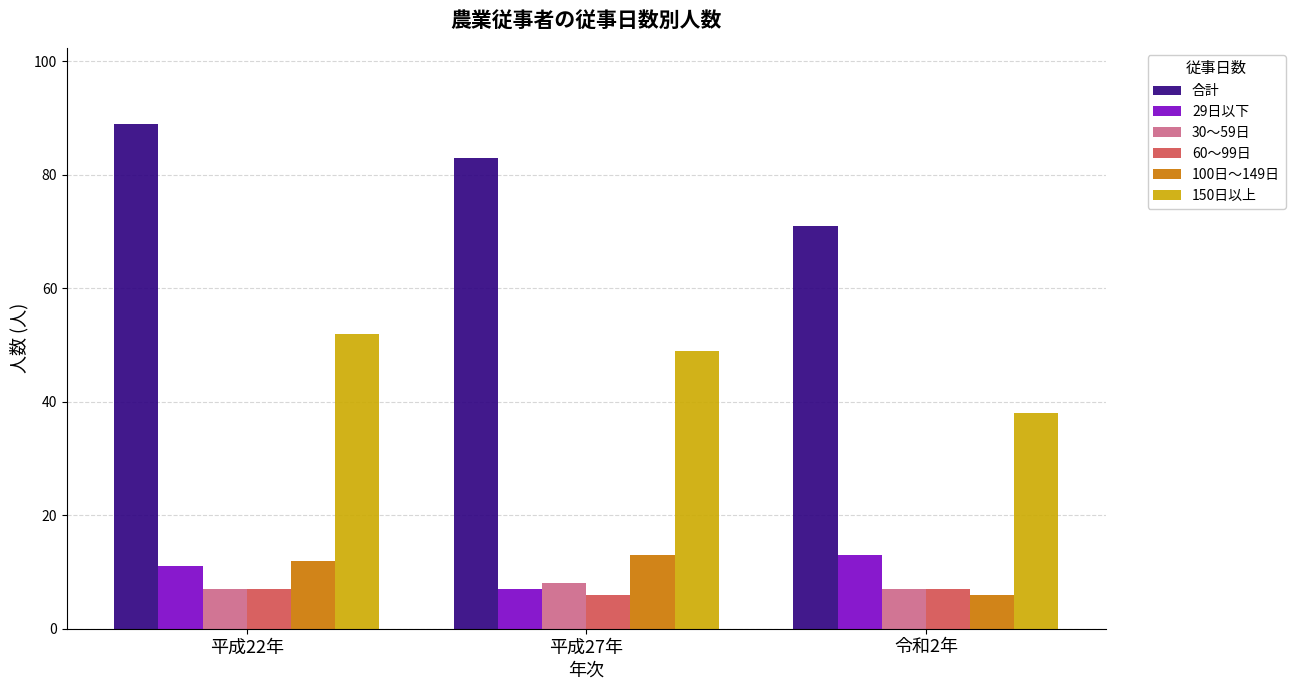

At how many categories does at least one series exceed 27?

3